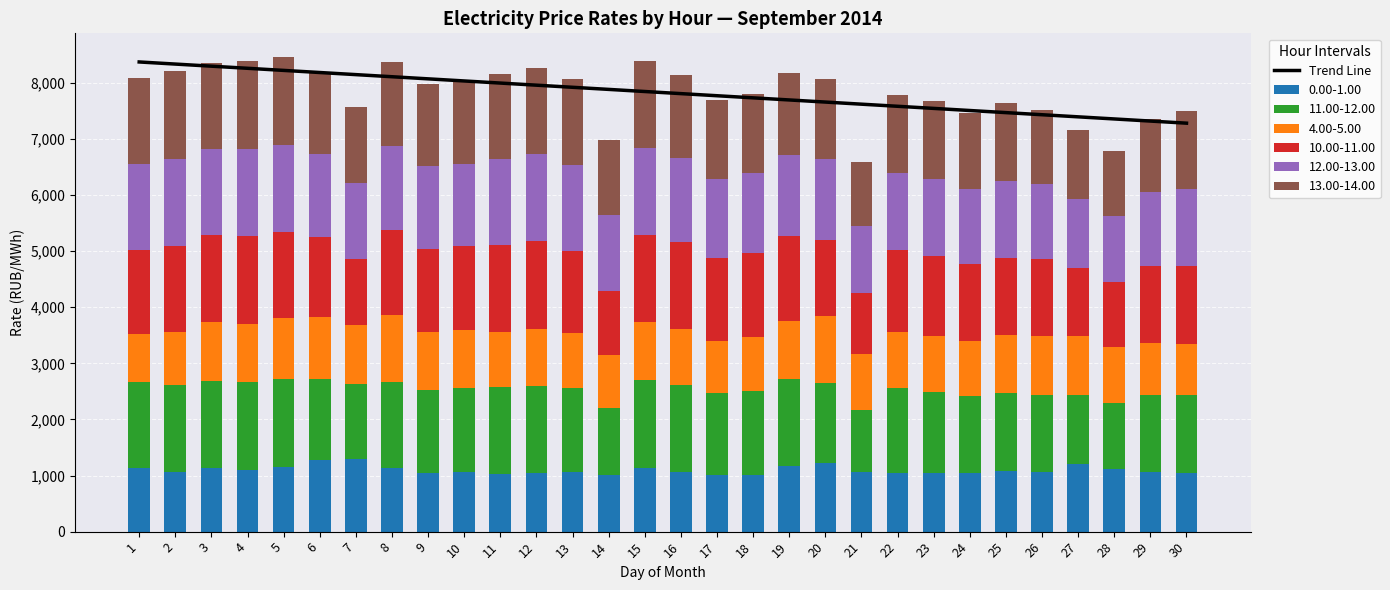

What is the average value of the 0.00-1.00 series?

1098.4